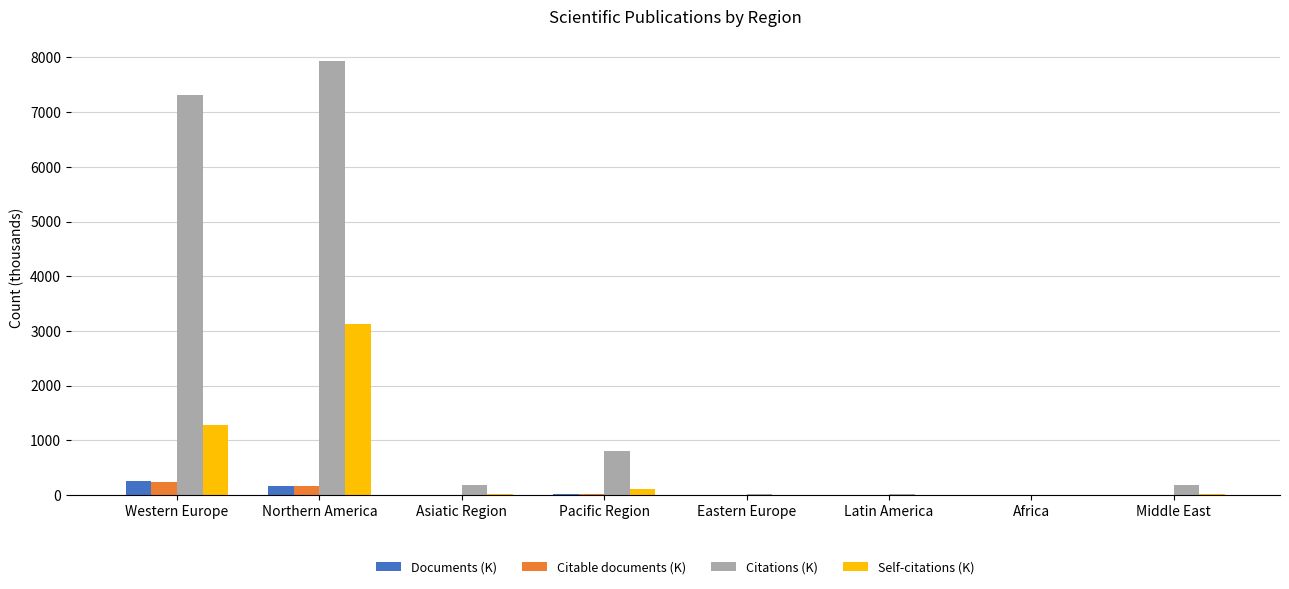

The value of Citations (K) at Western Europe is 11968.2. True or false?

False